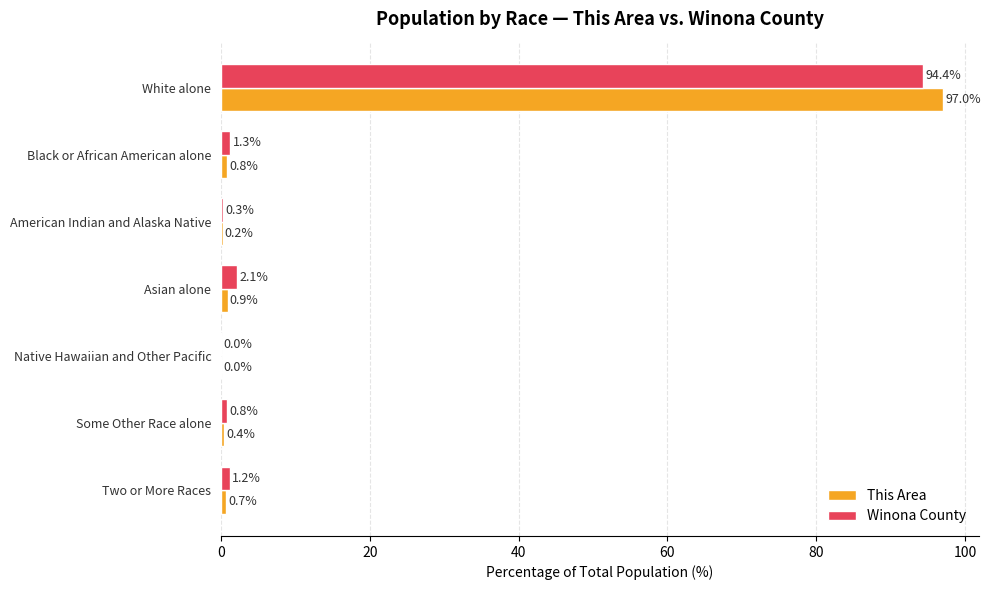

Which series changed the most between Asian alone and Some Other Race alone?

Winona County